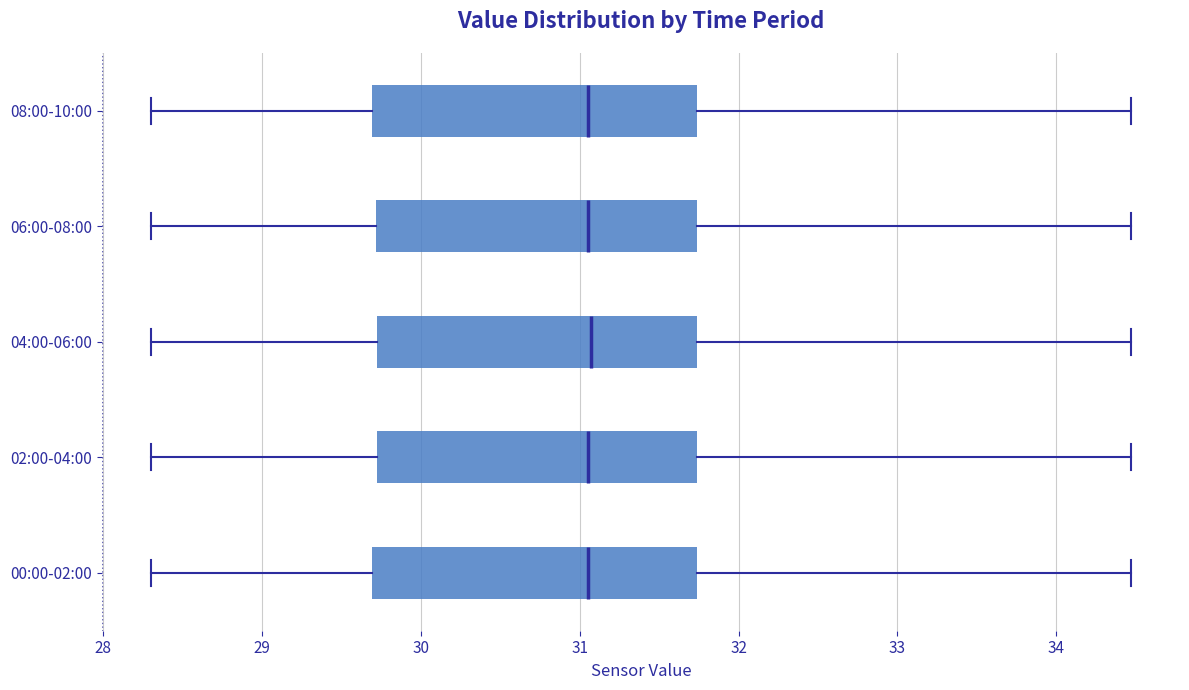

Where does the left whisker of the box for 06:00-08:00 end on the x-axis? The values are not printed on the chart, so give them approximately, as read against the axis.

28.3